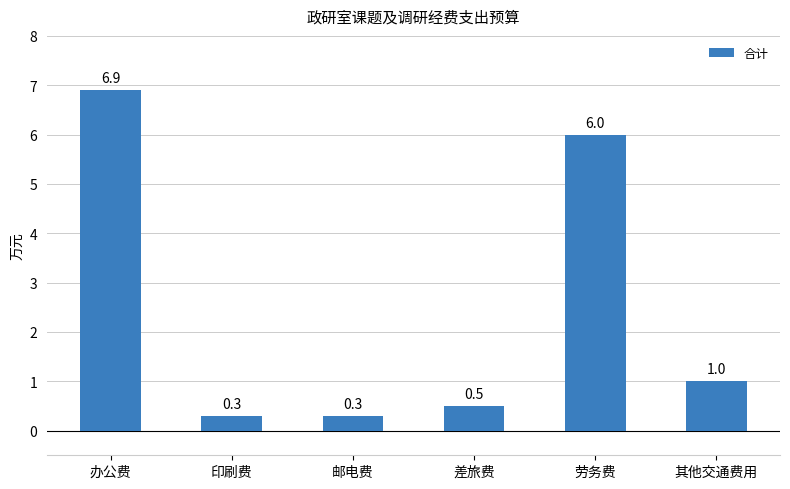

What is the smallest value displayed?

0.3